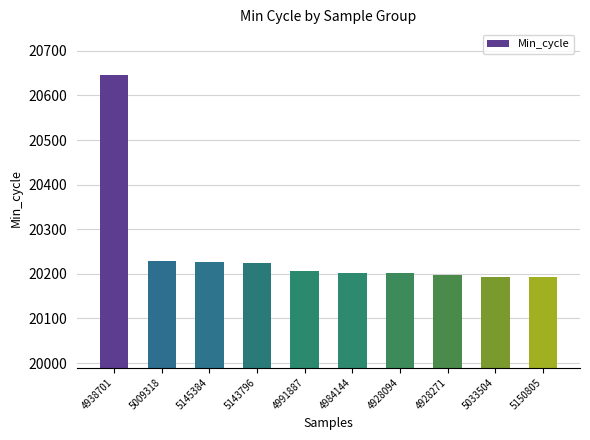

The value at 5145384 is 27451. True or false?

False